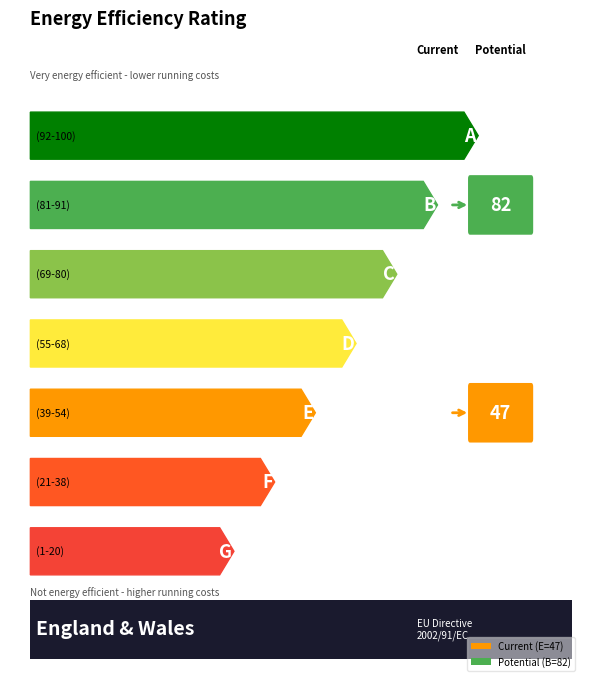

How many Nivel values are between 2 and 6?

5